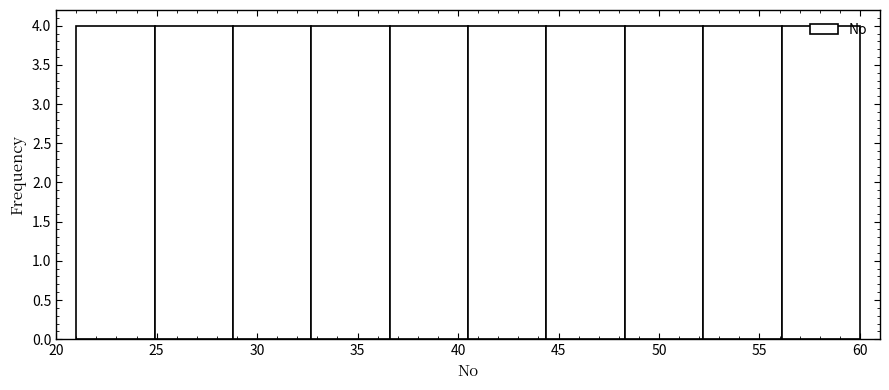

What is the height of the bar covering 56.1 to 60.0 on the x-axis? Neither the bar edges nor the heights are printed on the chart, so give them approximately, as read against the axes.

4